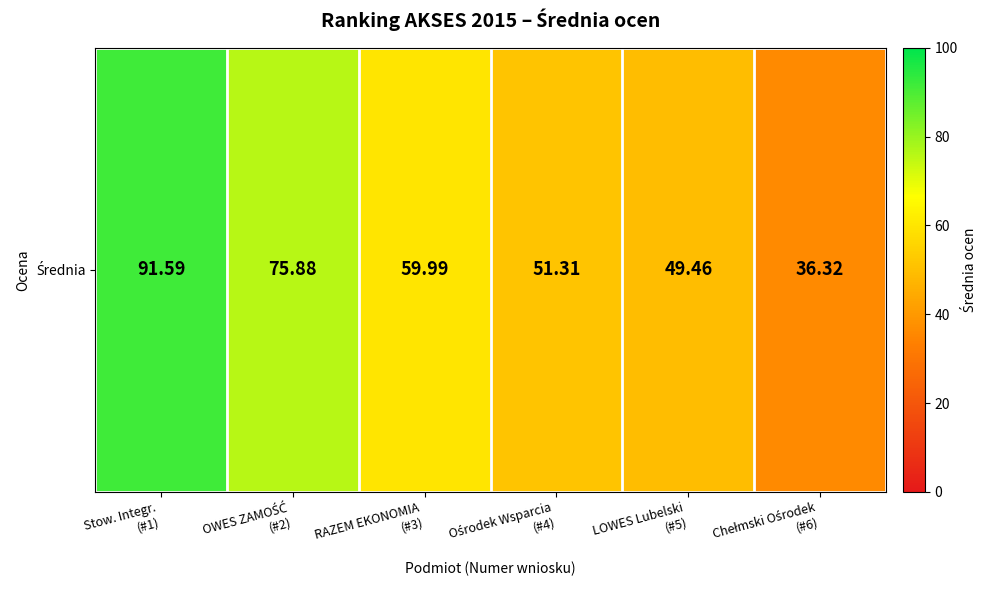

What is the change in value from RAZEM EKONOMIA
(#3) to Ośrodek Wsparcia
(#4)?

-8.7